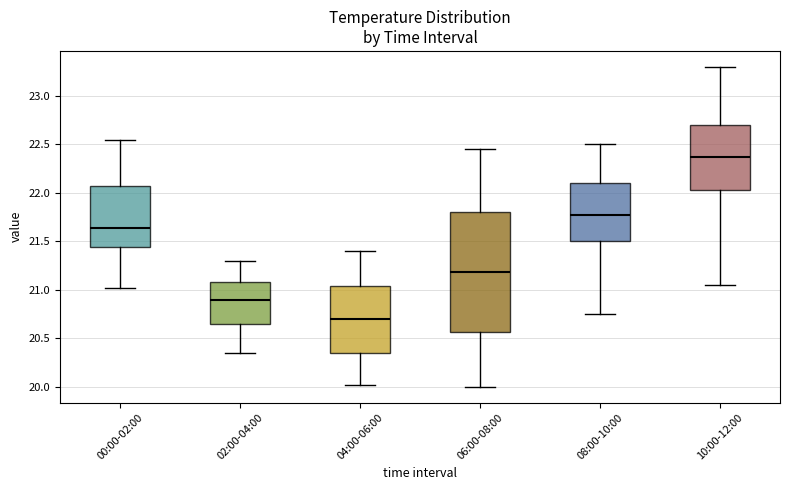

Reading left to right, transcribe this box plot: for each box, give where its median line is, the range the box spans, and where its two whiskers end, as read against the y-axis. The values are not printed on the chart, so give them approximately, as read against the axis.

00:00-02:00: median 21.65, box 21.45 to 22.05, whiskers 21.00 to 22.55
02:00-04:00: median 20.90, box 20.65 to 21.10, whiskers 20.35 to 21.30
04:00-06:00: median 20.70, box 20.35 to 21.05, whiskers 20.00 to 21.40
06:00-08:00: median 21.20, box 20.55 to 21.80, whiskers 20.00 to 22.45
08:00-10:00: median 21.80, box 21.50 to 22.10, whiskers 20.75 to 22.50
10:00-12:00: median 22.40, box 22.05 to 22.70, whiskers 21.05 to 23.30